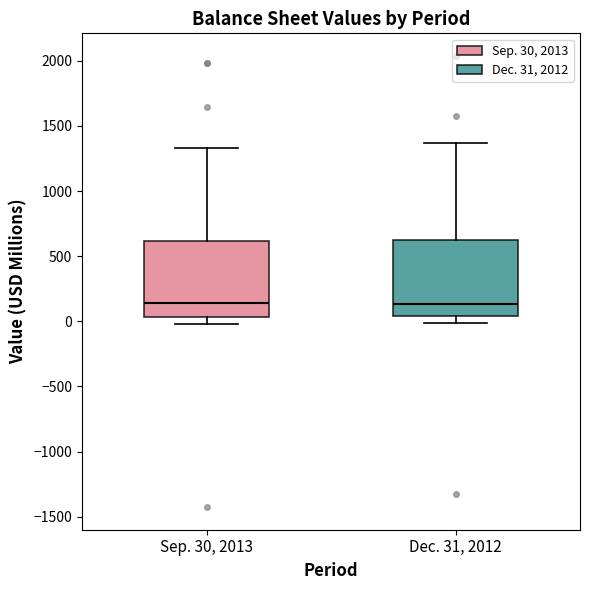

Reading left to right, read every box against the y-axis: the position of its median line, the range the box covers, and the ends of its whiskers. The values are not printed on the chart, so give them approximately, as read against the axis.

Sep. 30, 2013: median 150, box 50 to 600, whiskers 0 to 1350
Dec. 31, 2012: median 150, box 50 to 600, whiskers 0 to 1350